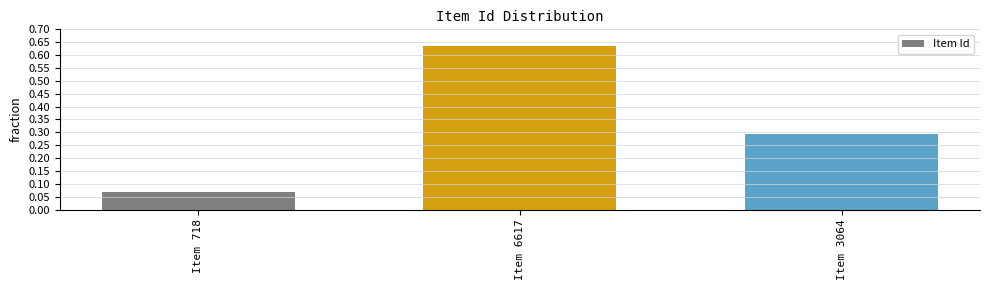

What is the label of the 3rd bar from the left?

Item 3064